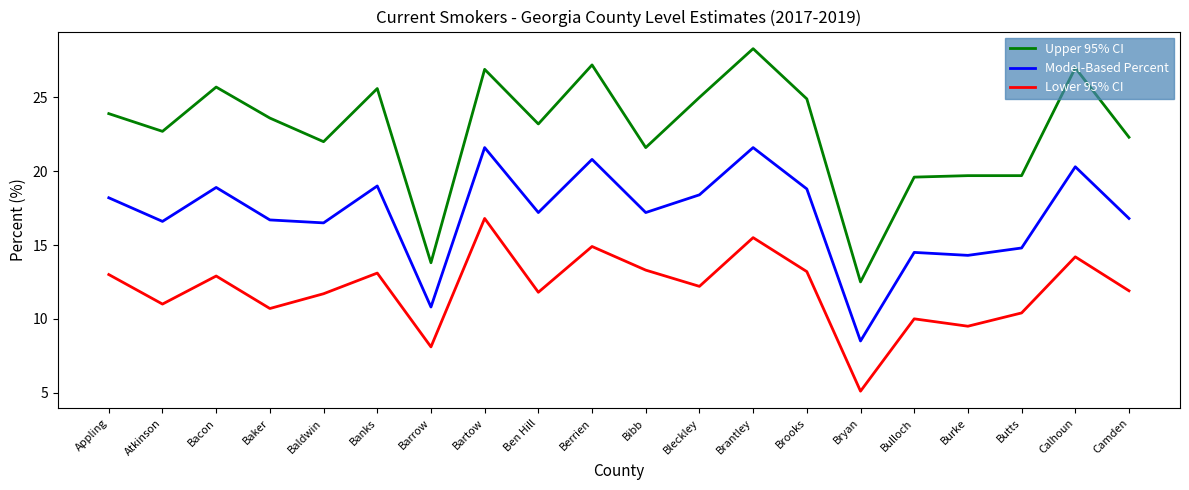

Which category has the lowest value in the Lower 95% CI series?

Bryan